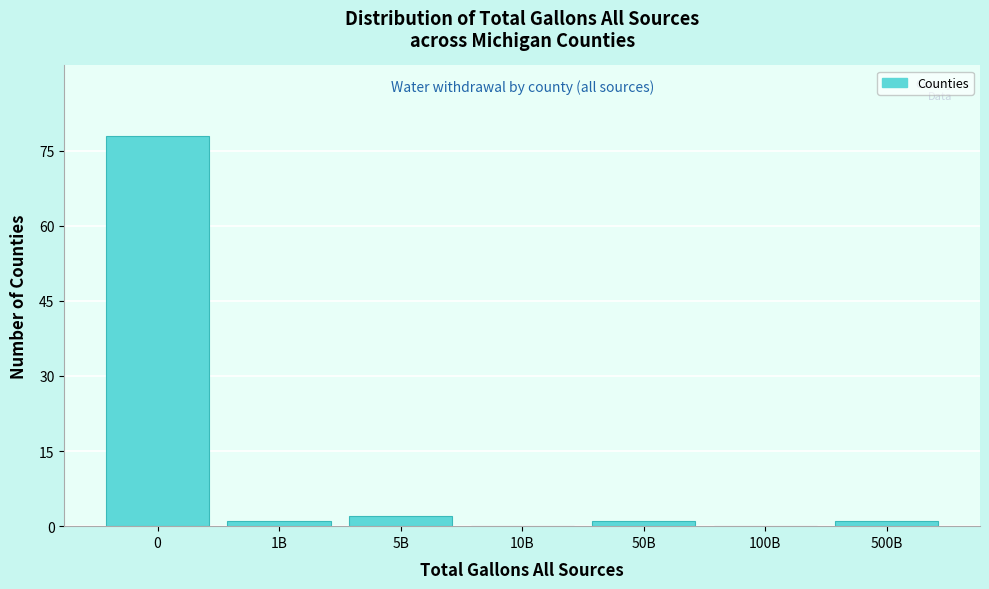

Reading right to left, what are all the values shown in this chart?

500B=1	100B=0	50B=1	10B=0	5B=2	1B=1	0=78